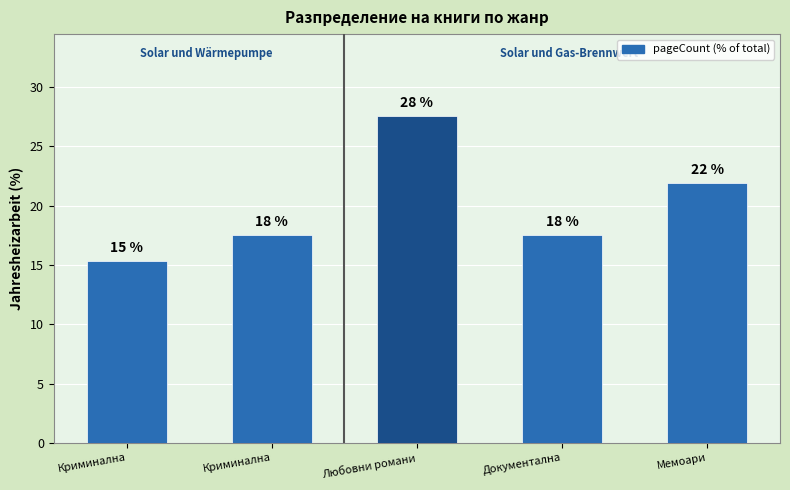

Is it true that the value at Документална is 6.4?

False